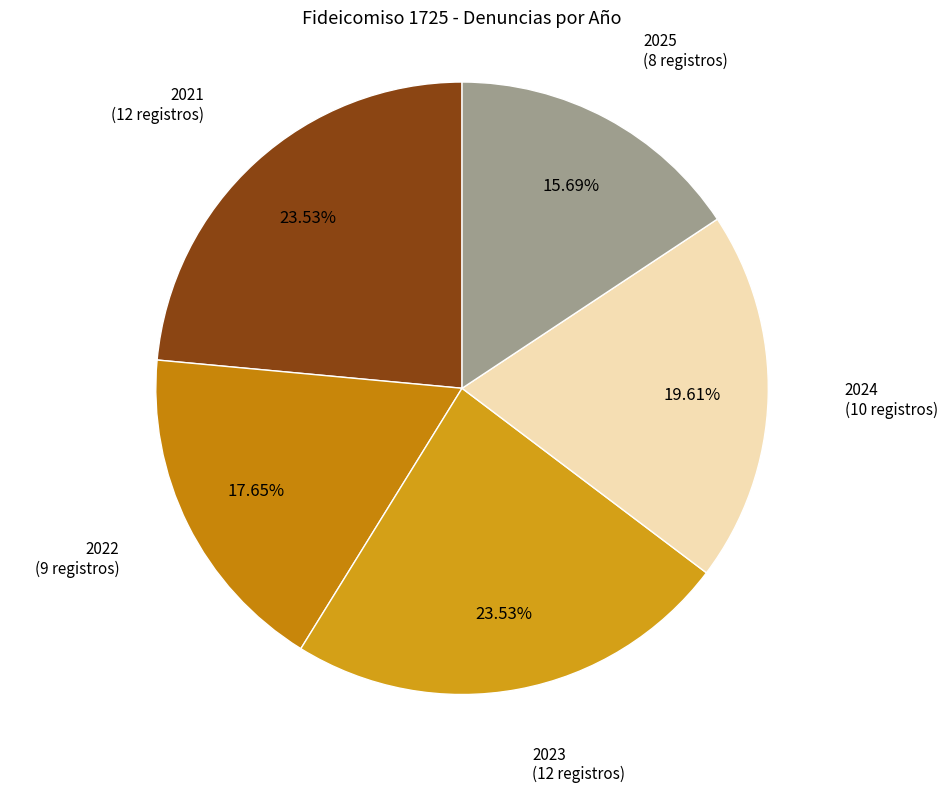

What is the largest slice in the pie chart?

2021